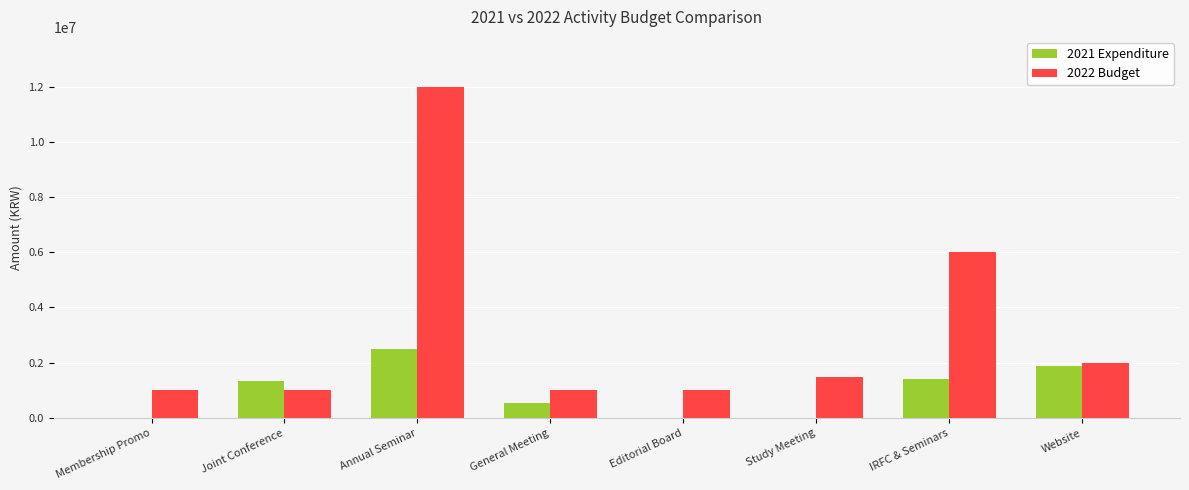

At which label does 2022 Budget reach its peak?

Annual Seminar